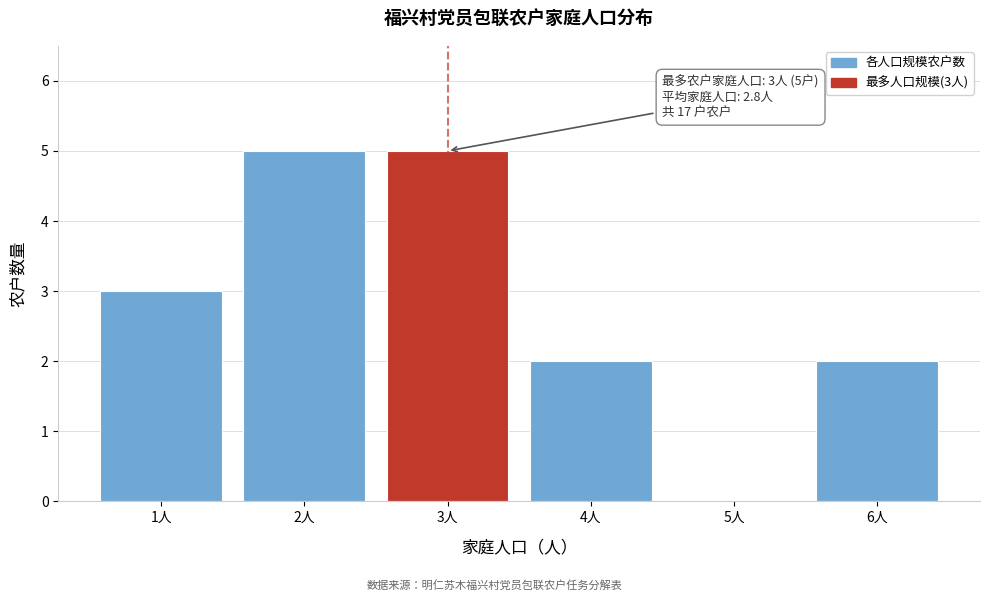

Reading right to left, list all the values displayed in this chart.

6人=2	5人=0	4人=2	3人=5	2人=5	1人=3